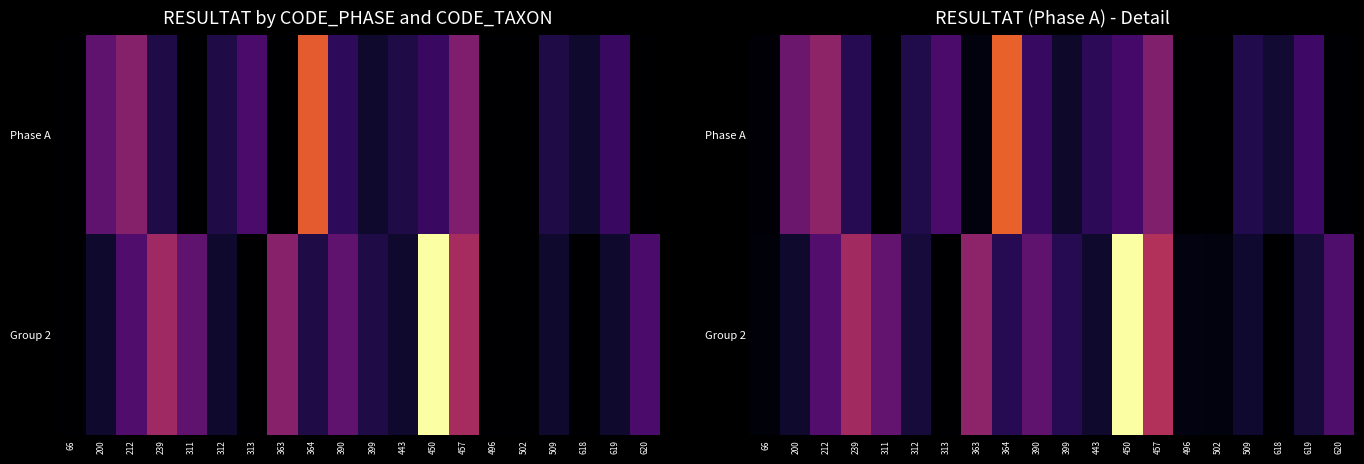

Count the number of data series in this chart.

2